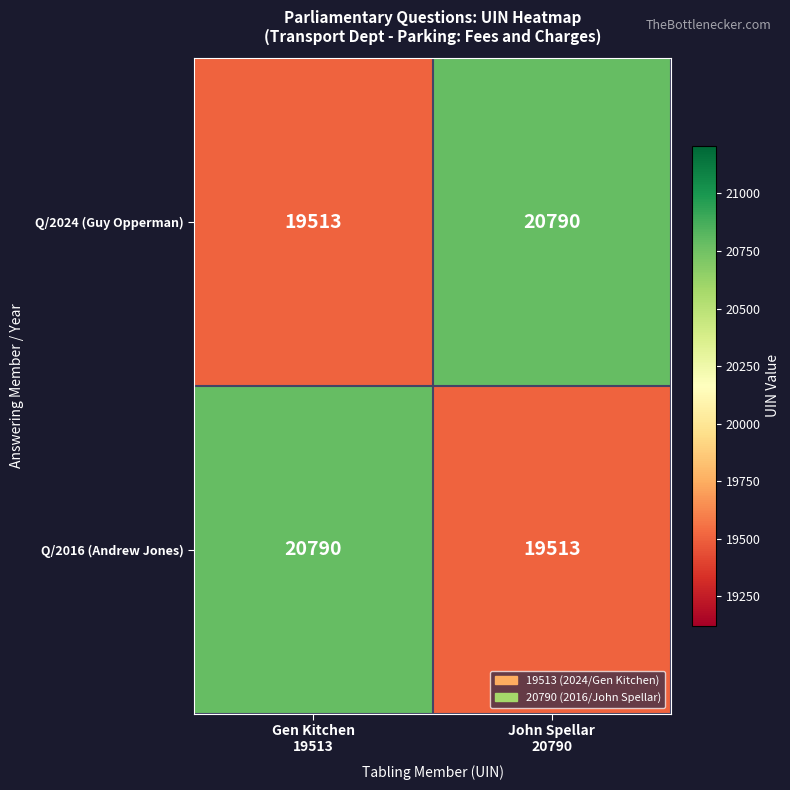

How many distinct data groups are displayed?

2